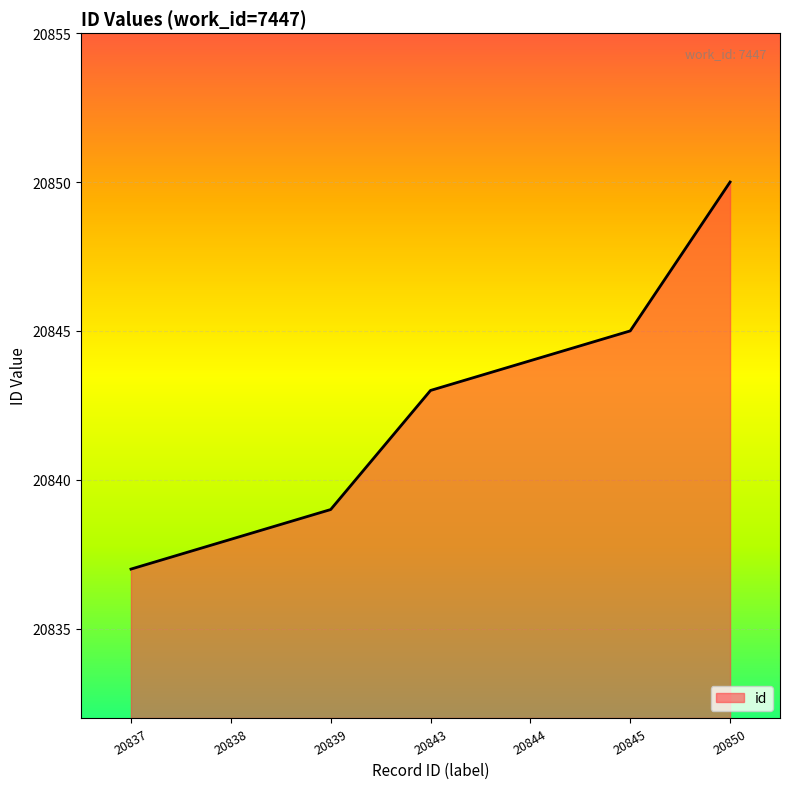

Is it true that the value at 20839 is 20839?

True